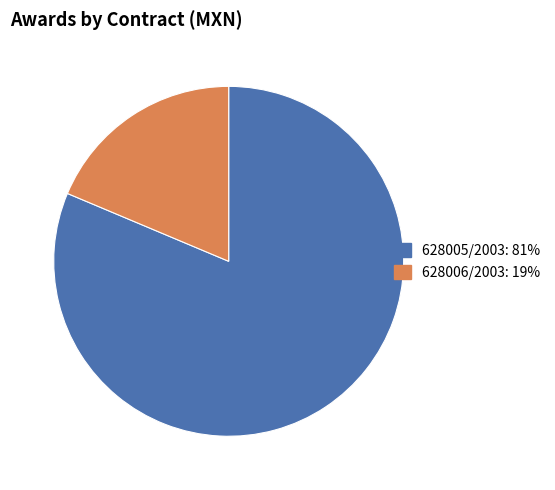

Is it true that 628005/2003 is 69% of the pie?

False